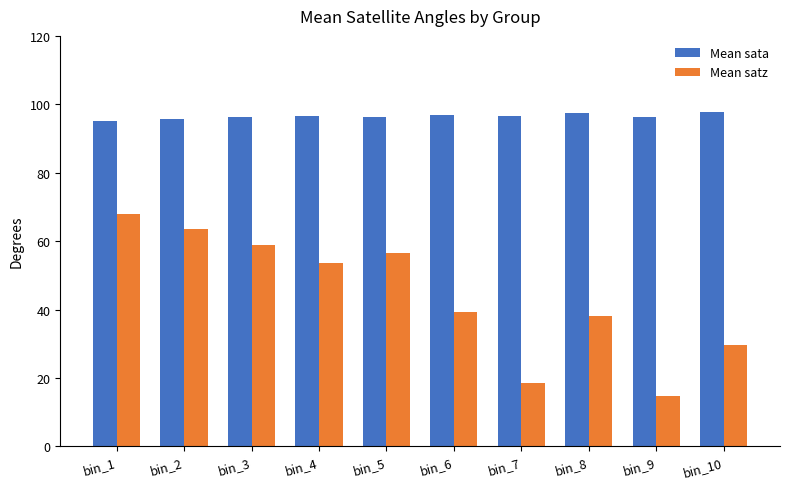

Which series has the widest spread of values?

Mean satz